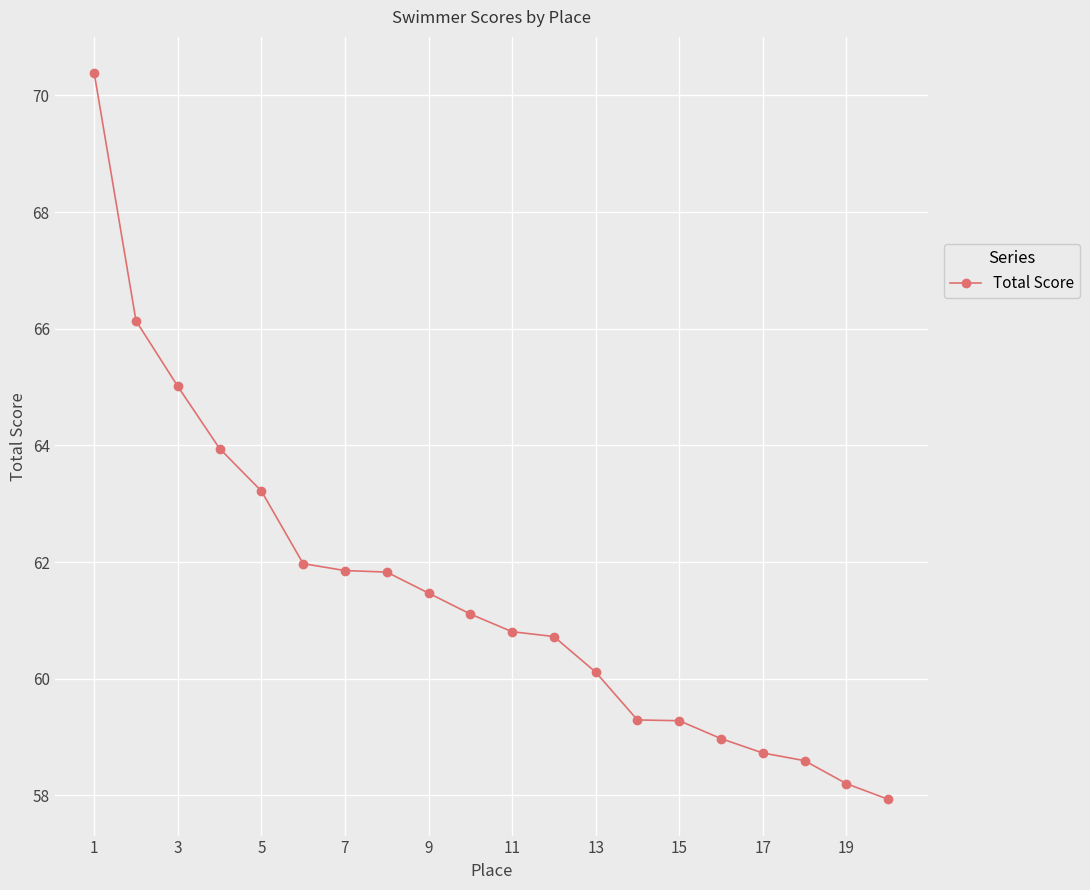

What is the maximum value shown in the chart?

70.4